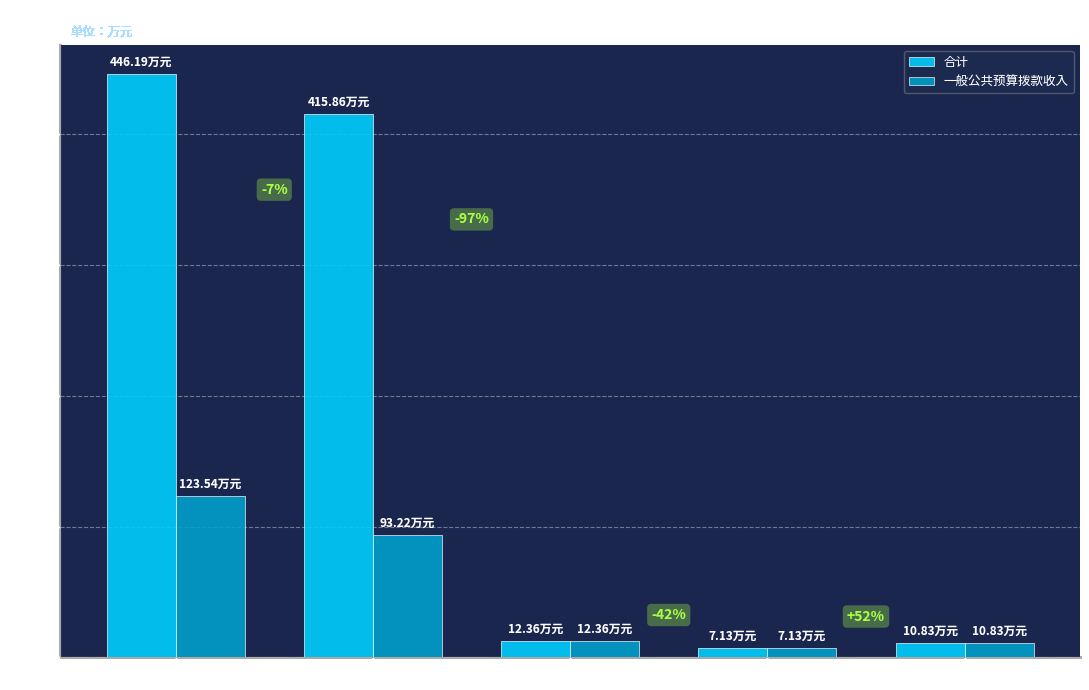

What is the total value across all series at 社会保障和就业支出?

24.7